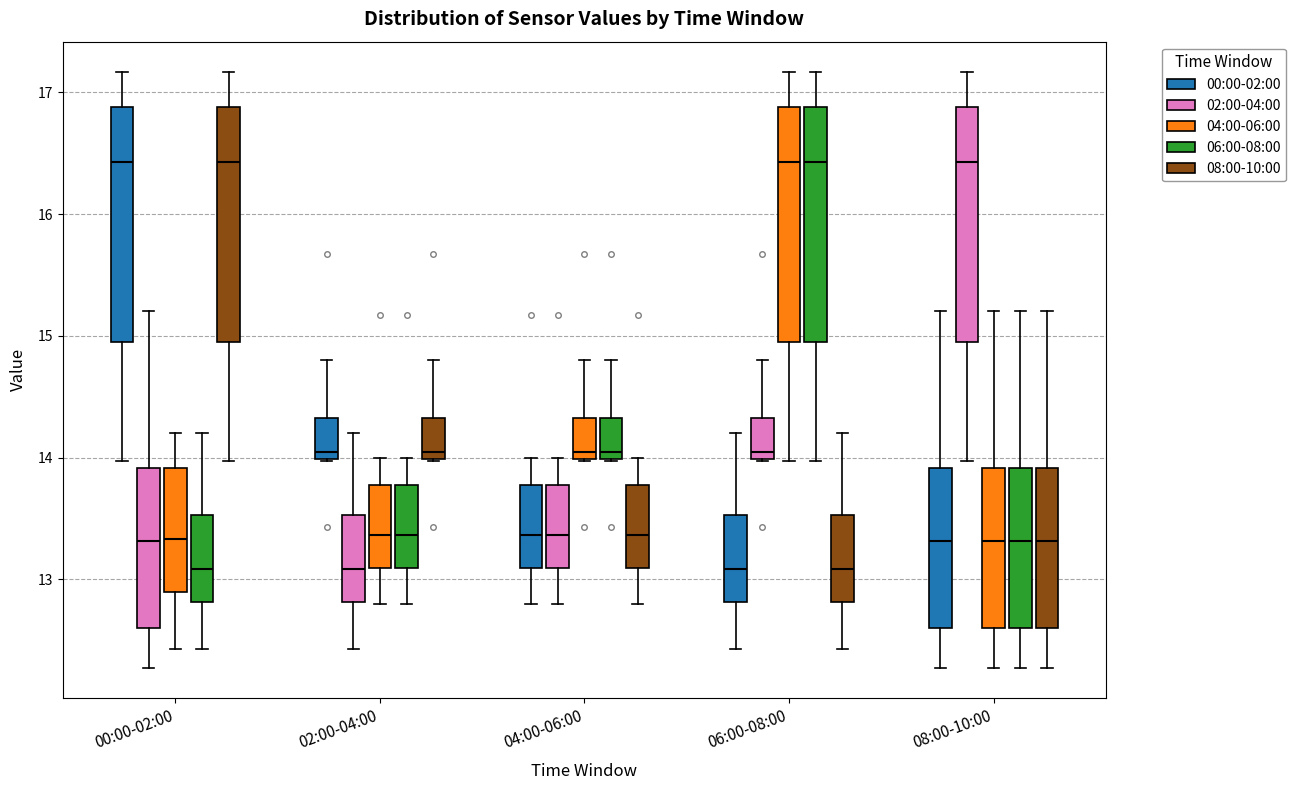

Where does the median line of the box for 08:00-10:00 (02:00-04:00) sit on the y-axis? The values are not printed on the chart, so give them approximately, as read against the axis.

16.4